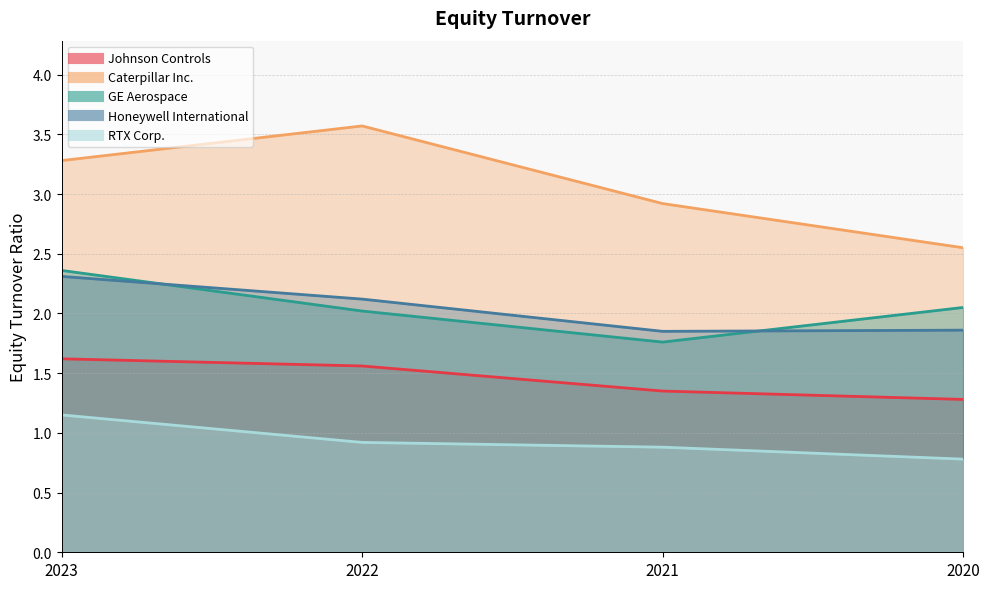

How many Honeywell International values are between 1 and 2?

2